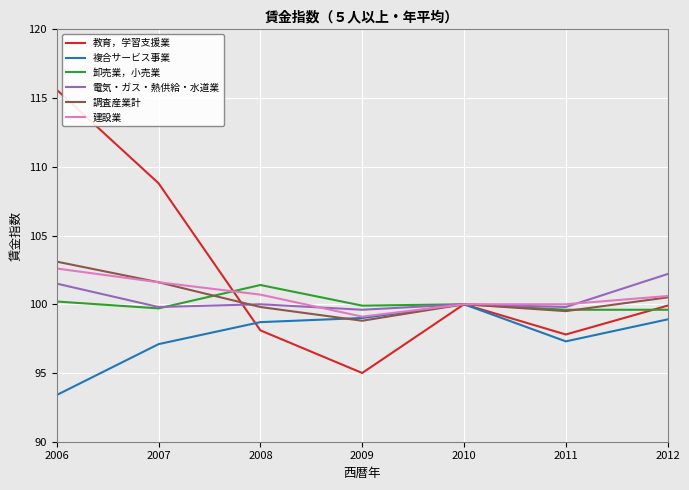

Does the chart display data point markers on the line(s)?

No